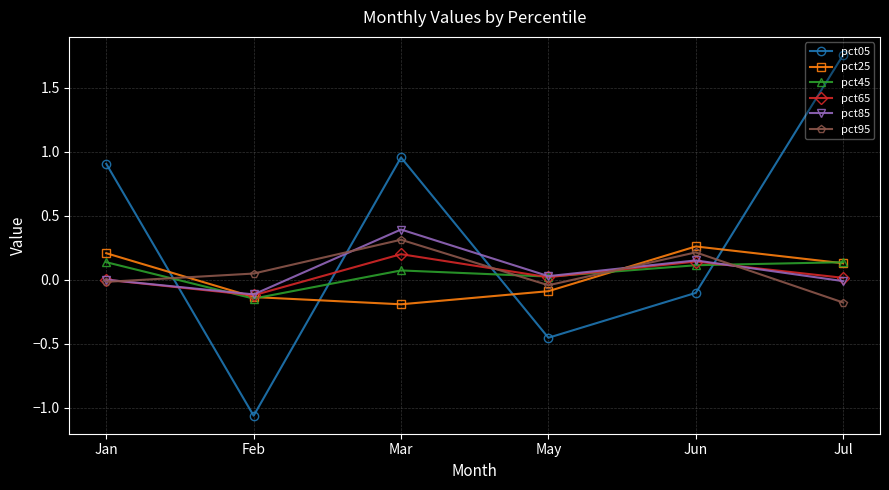

What is the label of the 3rd point from the right?

May